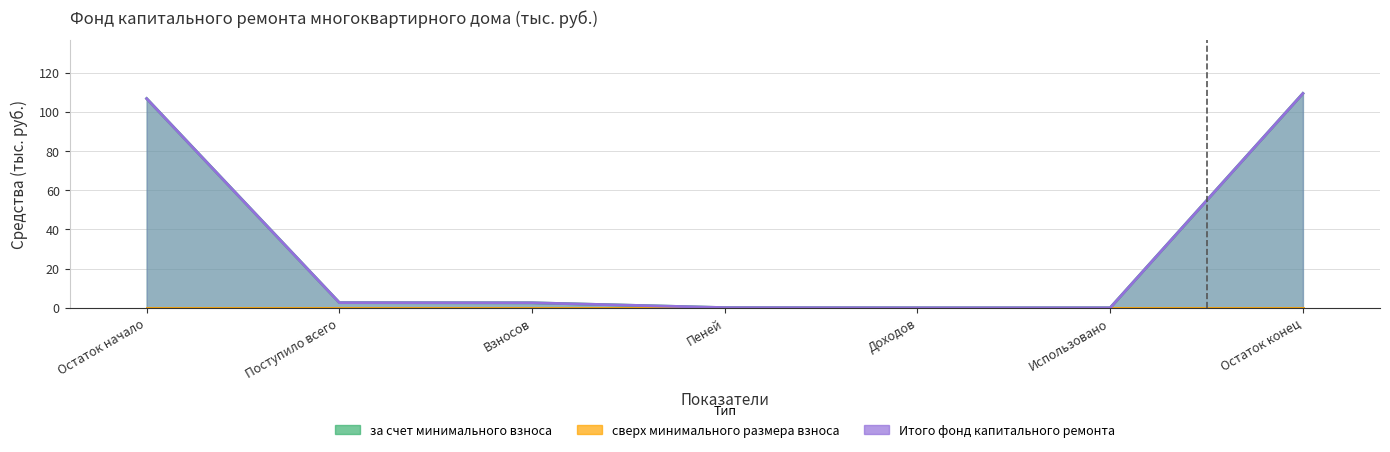

What is the value of the за счет минимального взноса point at the 3rd from the left?

2.5